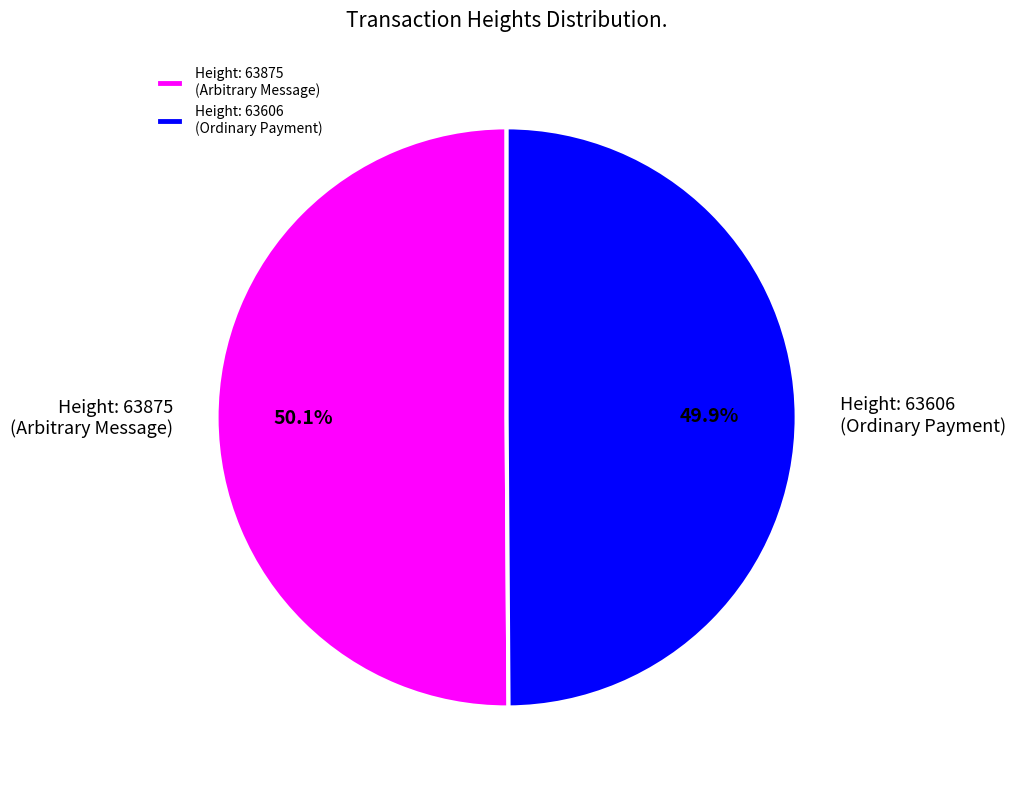

Is there any slice that represents more than half of the pie?

Yes